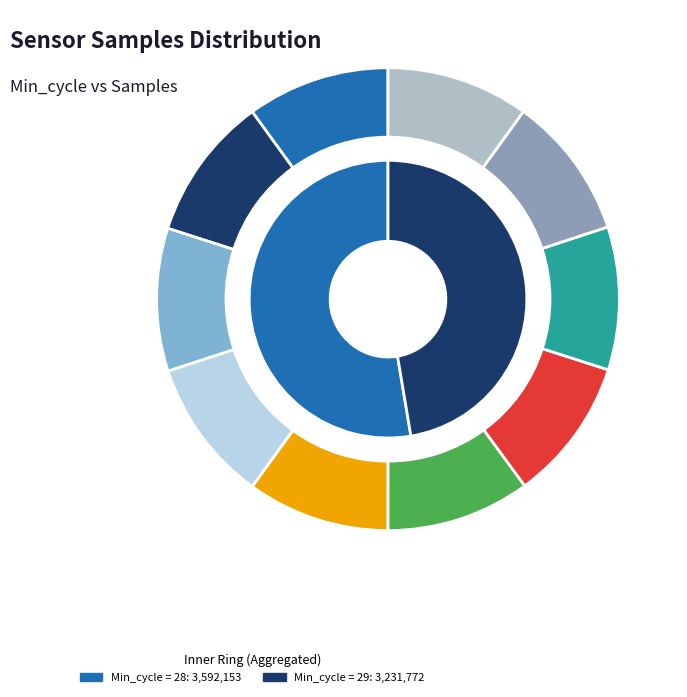

Is the sum of 170100 and 170507 greater than half?

No